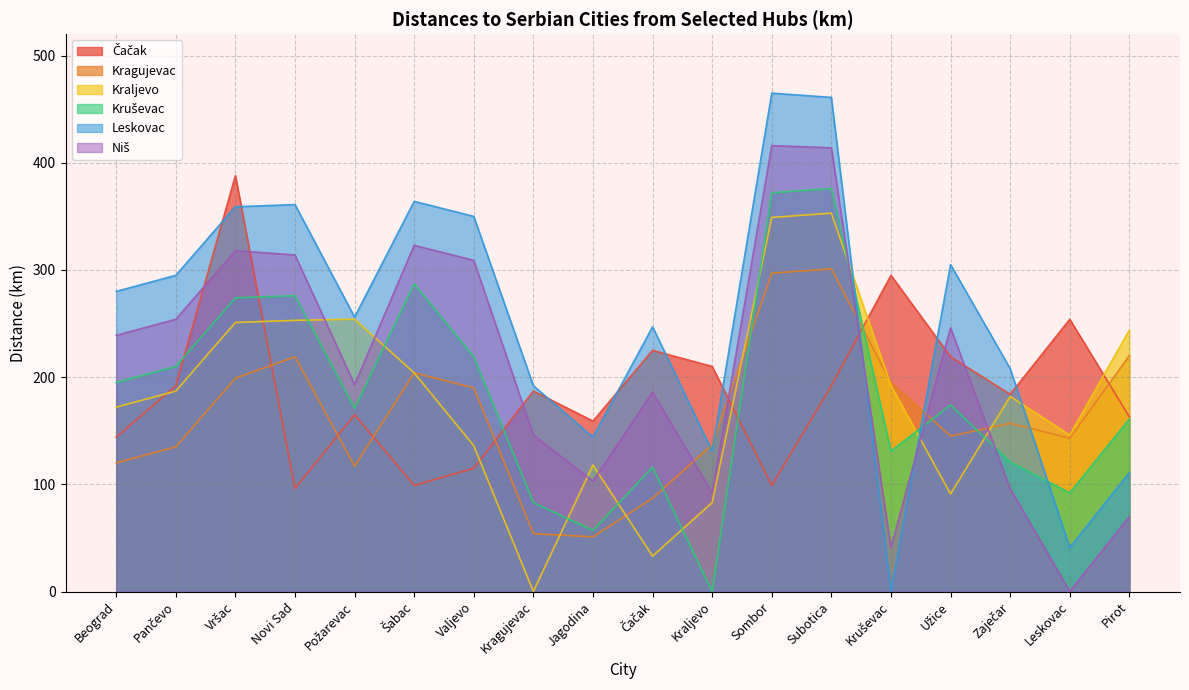

What are all the series names shown in the legend?

Čačak, Kragujevac, Kraljevo, Kruševac, Leskovac, Niš